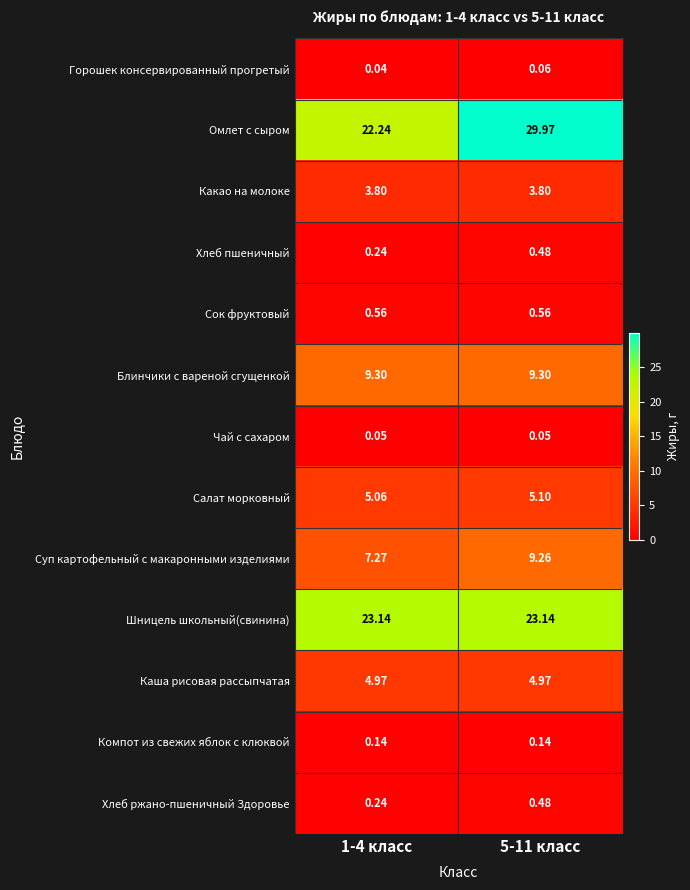

Which series has the largest range (max minus min)?

Омлет с сыром